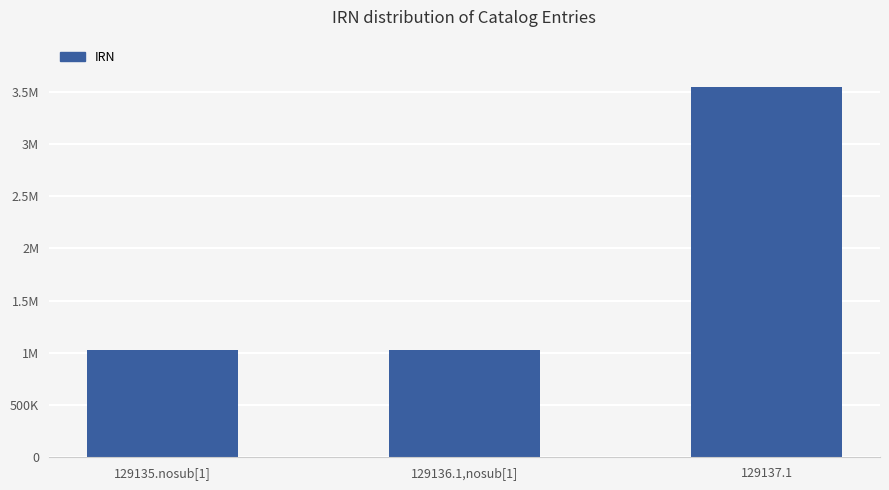

Are the bars horizontal?

No